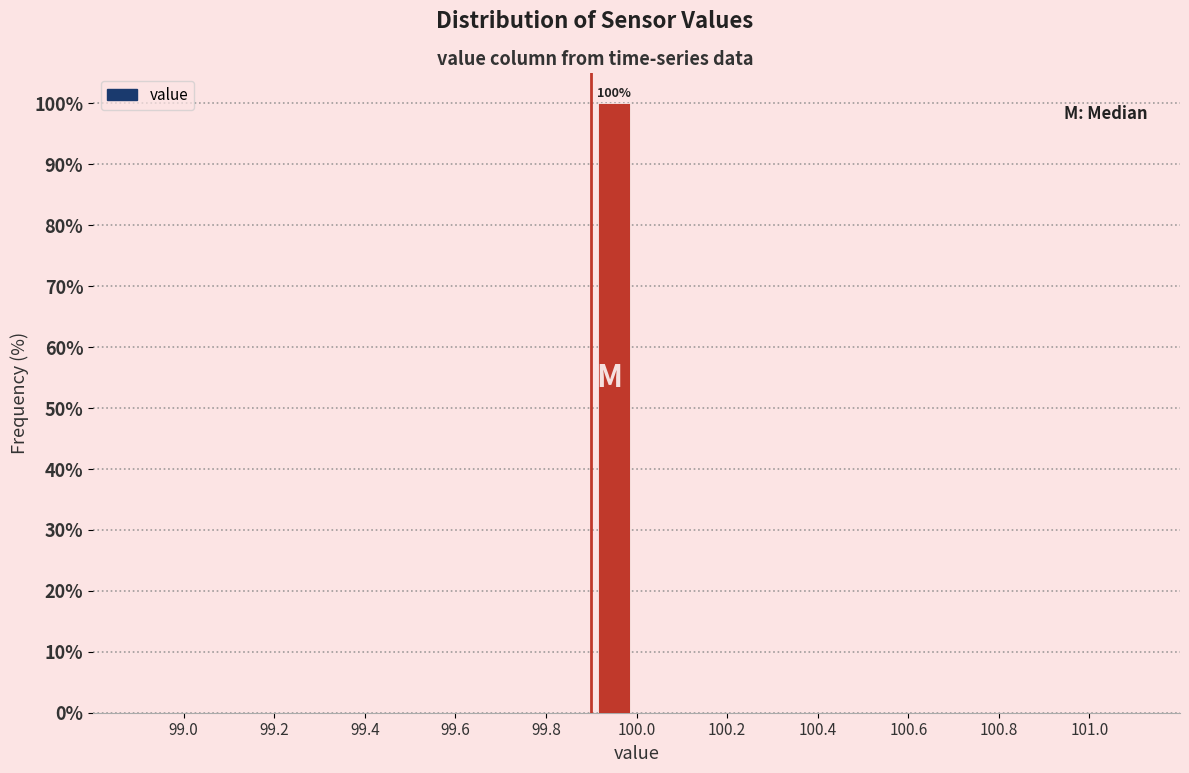

Which range on the x-axis has the tallest bar?

99.9 to 100.0